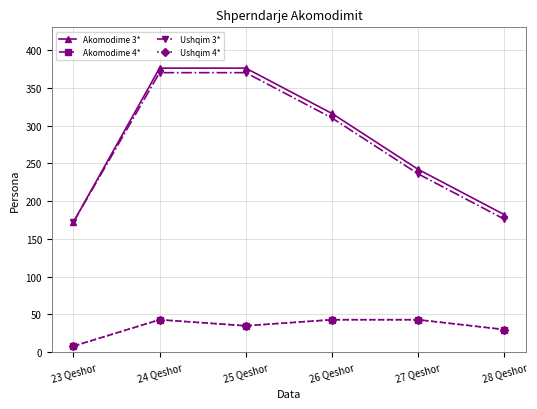

How many lines are shown in the chart?

4